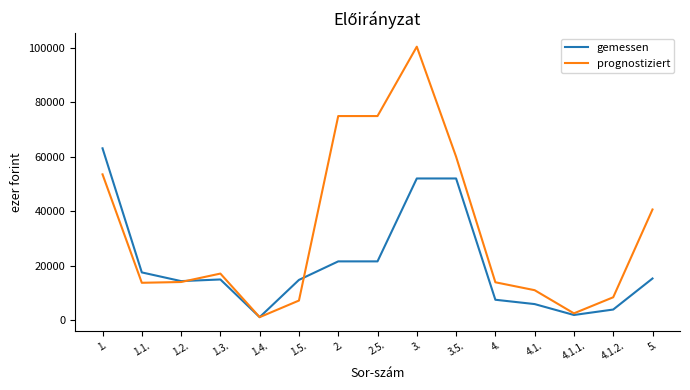

The gemessen series shows 7590 at 4.. True or false?

True